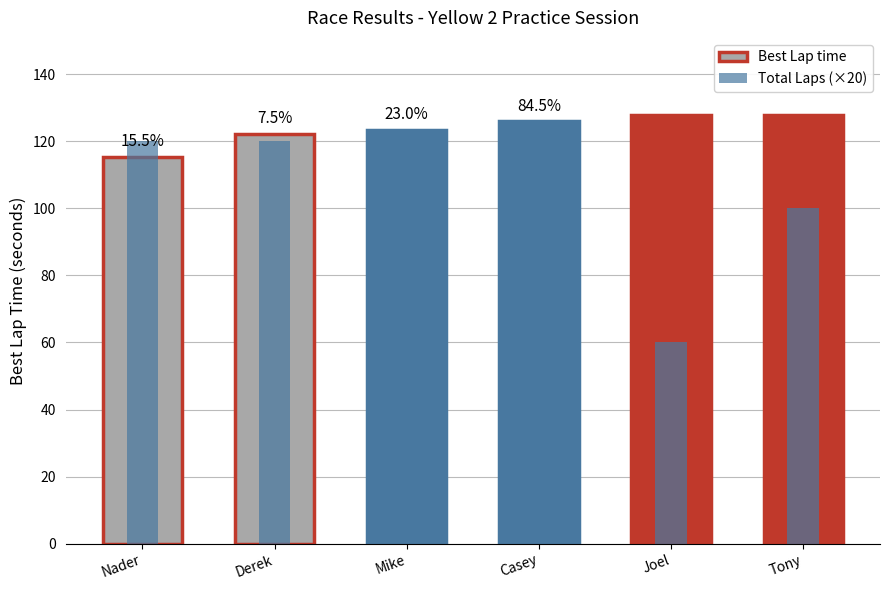

Which series changed the most between Casey and Tony?

Best Lap time